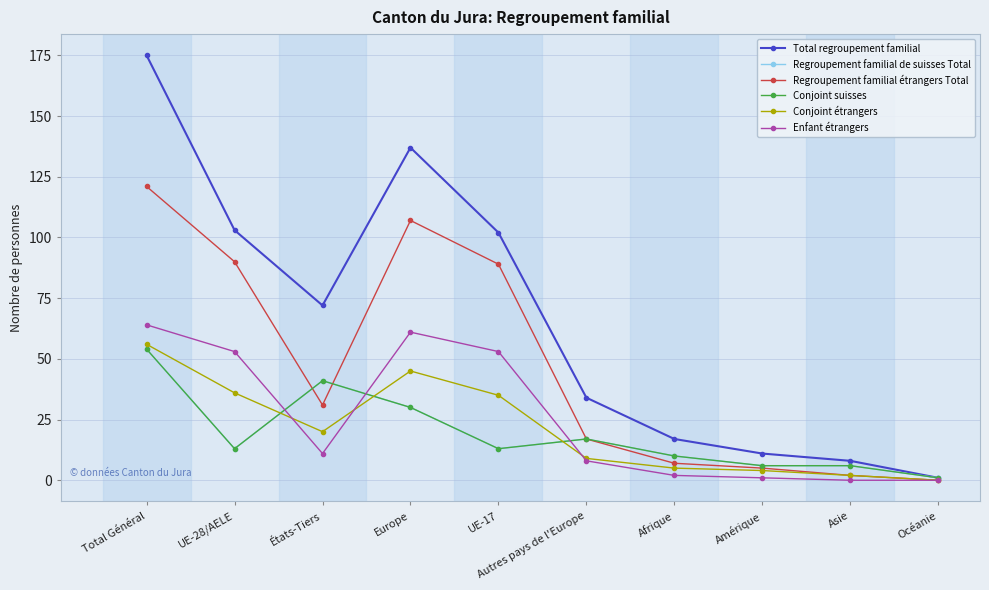

Does the chart have visible grid lines?

Yes